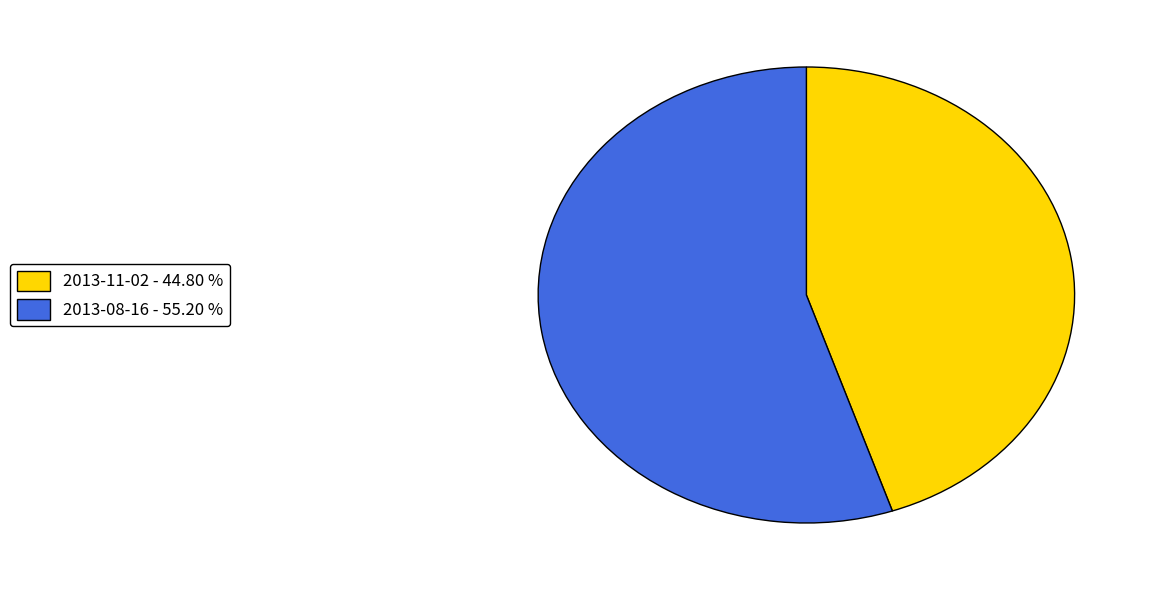

What is the ratio of the value at 2013-08-16 - 55.20 % to the value at 2013-11-02 - 44.80 %?

1.2